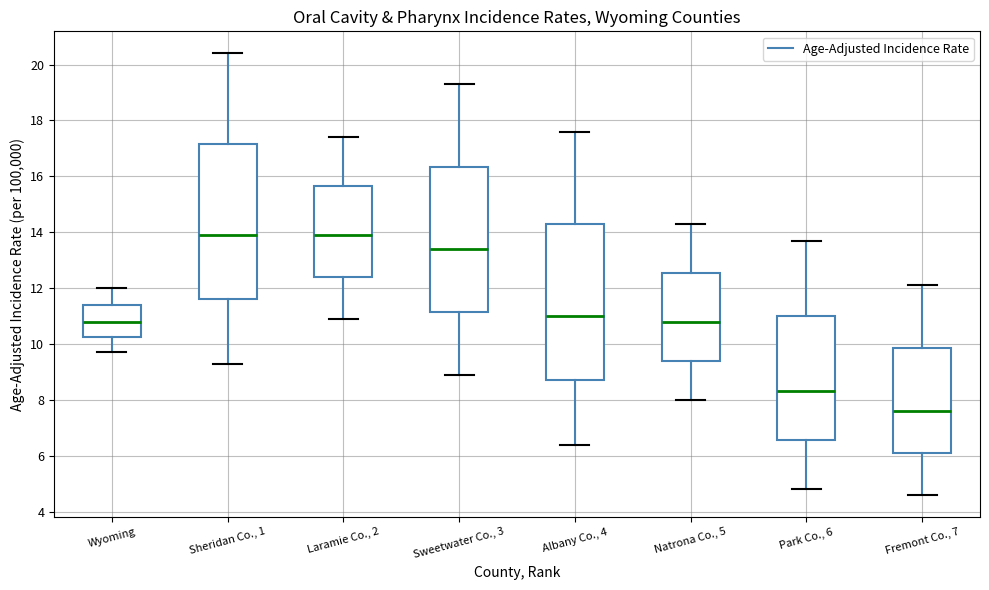

Reading left to right, read every box against the y-axis: the position of its median line, the range the box covers, and the ends of its whiskers. The values are not printed on the chart, so give them approximately, as read against the axis.

Wyoming: median 10.8, box 10.2 to 11.4, whiskers 9.8 to 12.0
Sheridan Co., 1: median 14.0, box 11.6 to 17.2, whiskers 9.4 to 20.4
Laramie Co., 2: median 14.0, box 12.4 to 15.6, whiskers 11.0 to 17.4
Sweetwater Co., 3: median 13.4, box 11.2 to 16.4, whiskers 9.0 to 19.4
Albany Co., 4: median 11.0, box 8.8 to 14.4, whiskers 6.4 to 17.6
Natrona Co., 5: median 10.8, box 9.4 to 12.6, whiskers 8.0 to 14.4
Park Co., 6: median 8.4, box 6.6 to 11.0, whiskers 4.8 to 13.8
Fremont Co., 7: median 7.6, box 6.2 to 9.8, whiskers 4.6 to 12.2